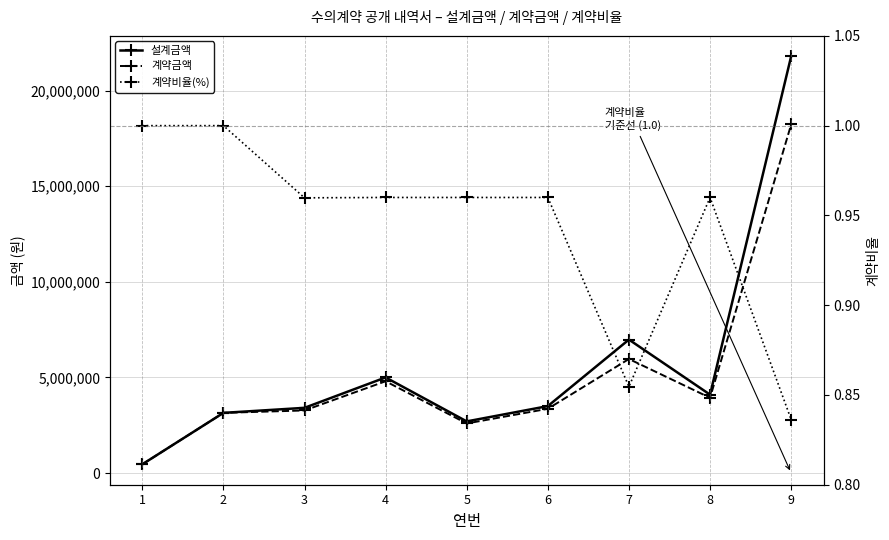

Reading left to right, extract all data points from this chart.

설계금액: 1=455000.0	2=3146600.0	3=3410000.0	4=5000000.0	5=2700000.0	6=3500000.0	7=6980000.0	8=4100000.0	9=21800000.0
계약금액: 1=455000.0	2=3146600.0	3=3273000.0	4=4800000.0	5=2592000.0	6=3360000.0	7=5965000.0	8=3936000.0	9=18232000.0
계약비율(%): 1=1.0	2=1.0	3=1.0	4=1.0	5=1.0	6=1.0	7=0.9	8=1.0	9=0.8